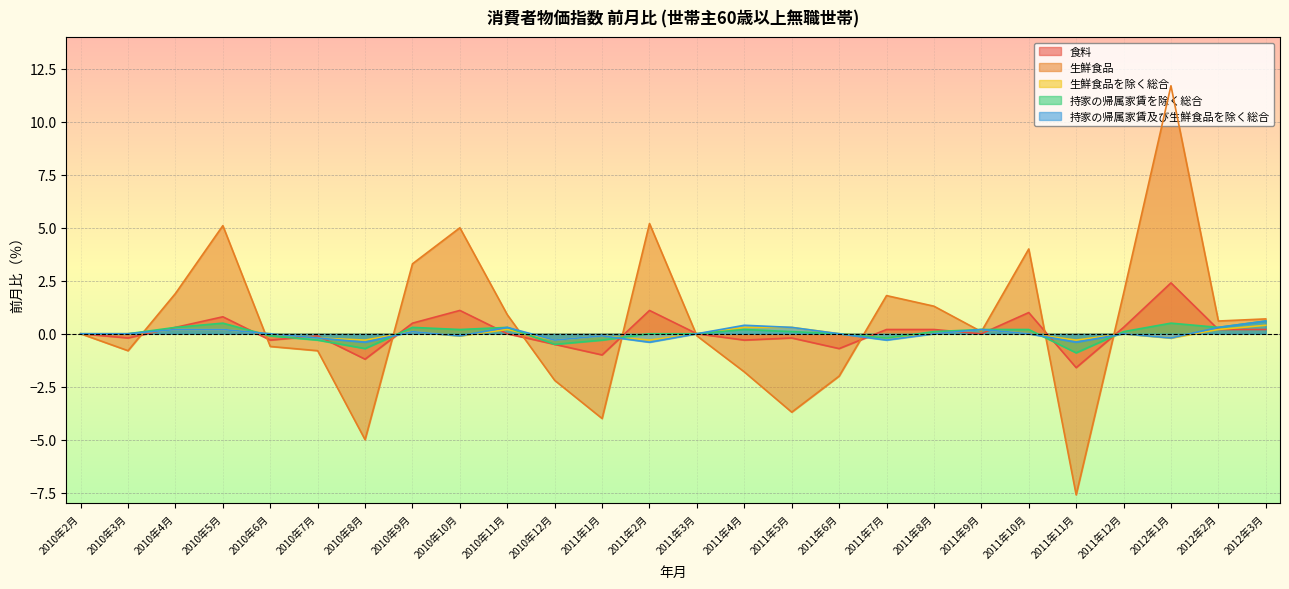

Which series has the largest range (max minus min)?

生鮮食品